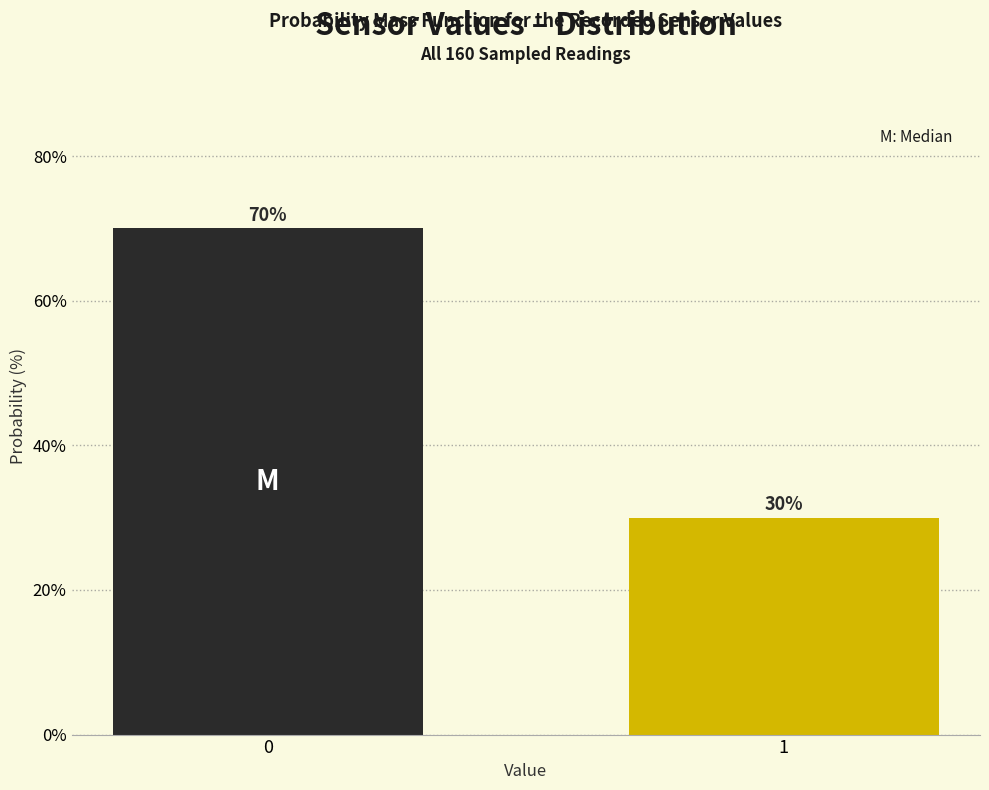

Reading left to right, extract all data points from this chart.

0=70	1=30